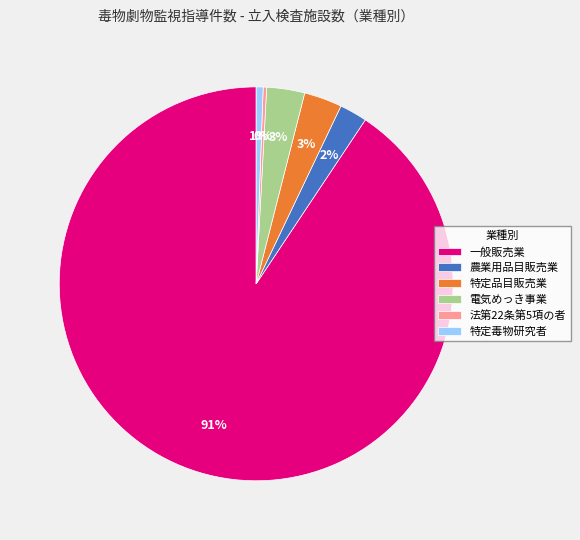

Is it true that 電気めっき事業 is 12% of the pie?

False